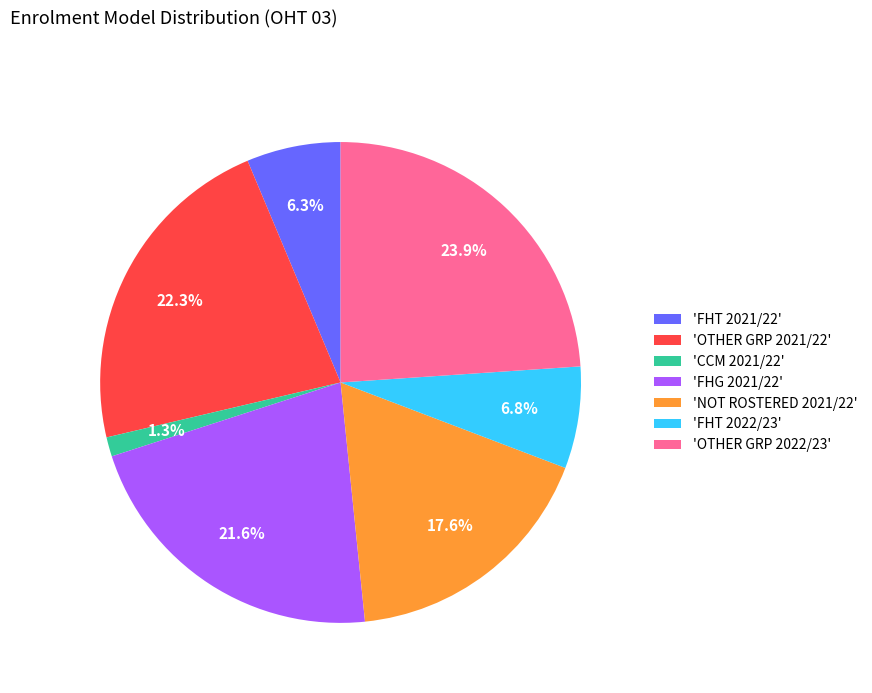

Which slice is the largest?

'OTHER GRP 2022/23'